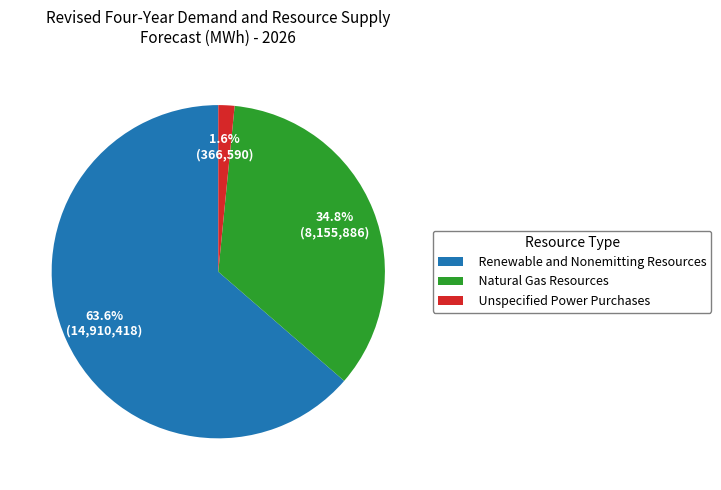

Which has a higher value, Unspecified Power Purchases or Renewable and Nonemitting Resources?

Renewable and Nonemitting Resources